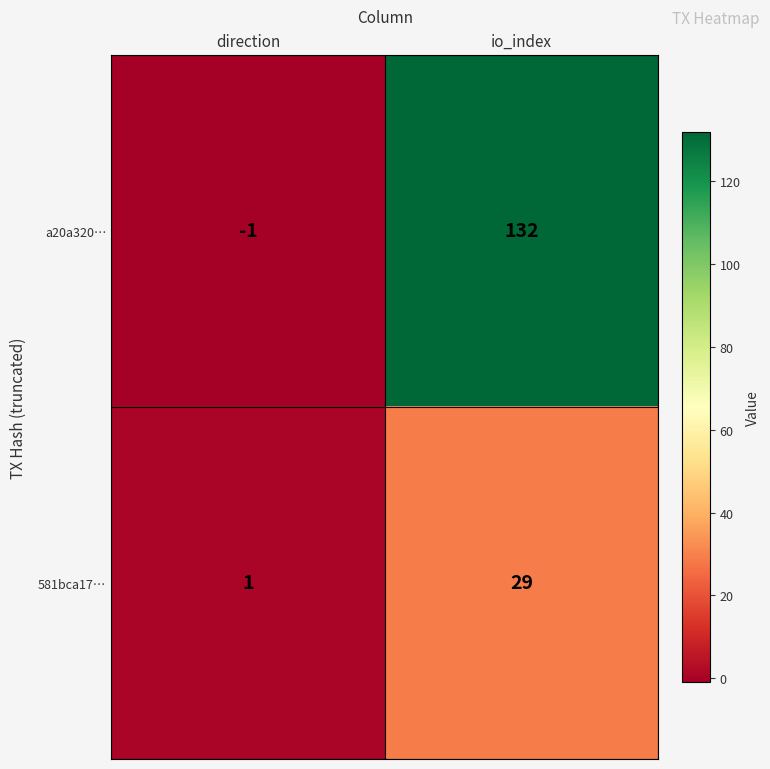

At which label is a20a320… closest to 65?

direction